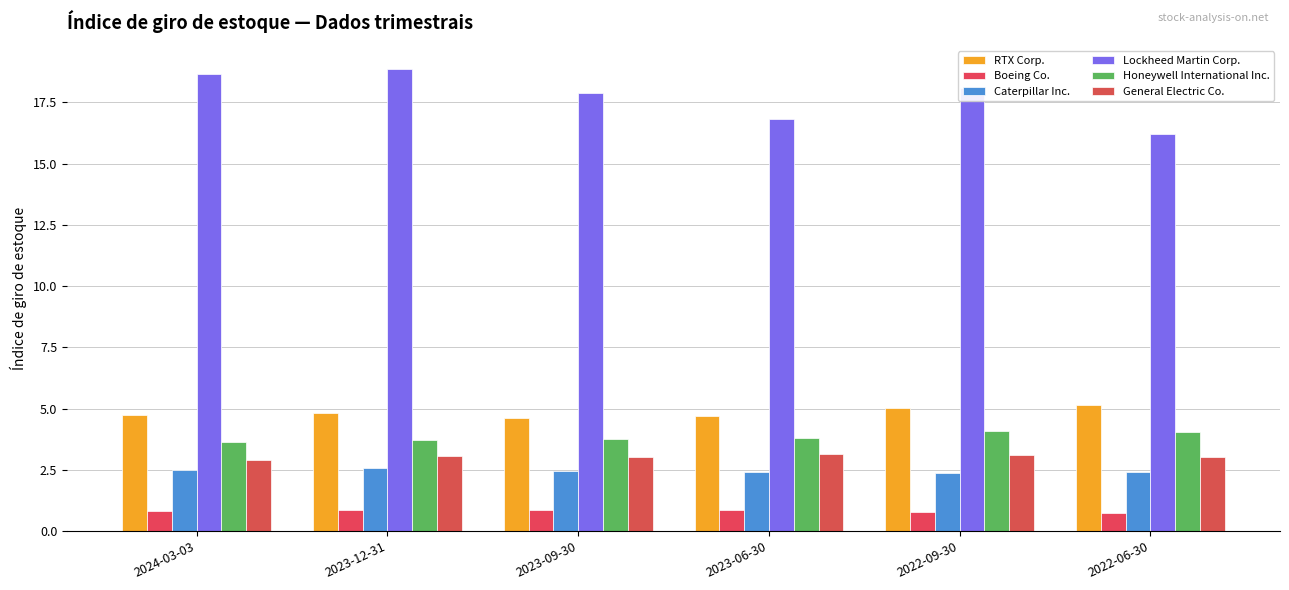

How many series are shown in this chart?

6